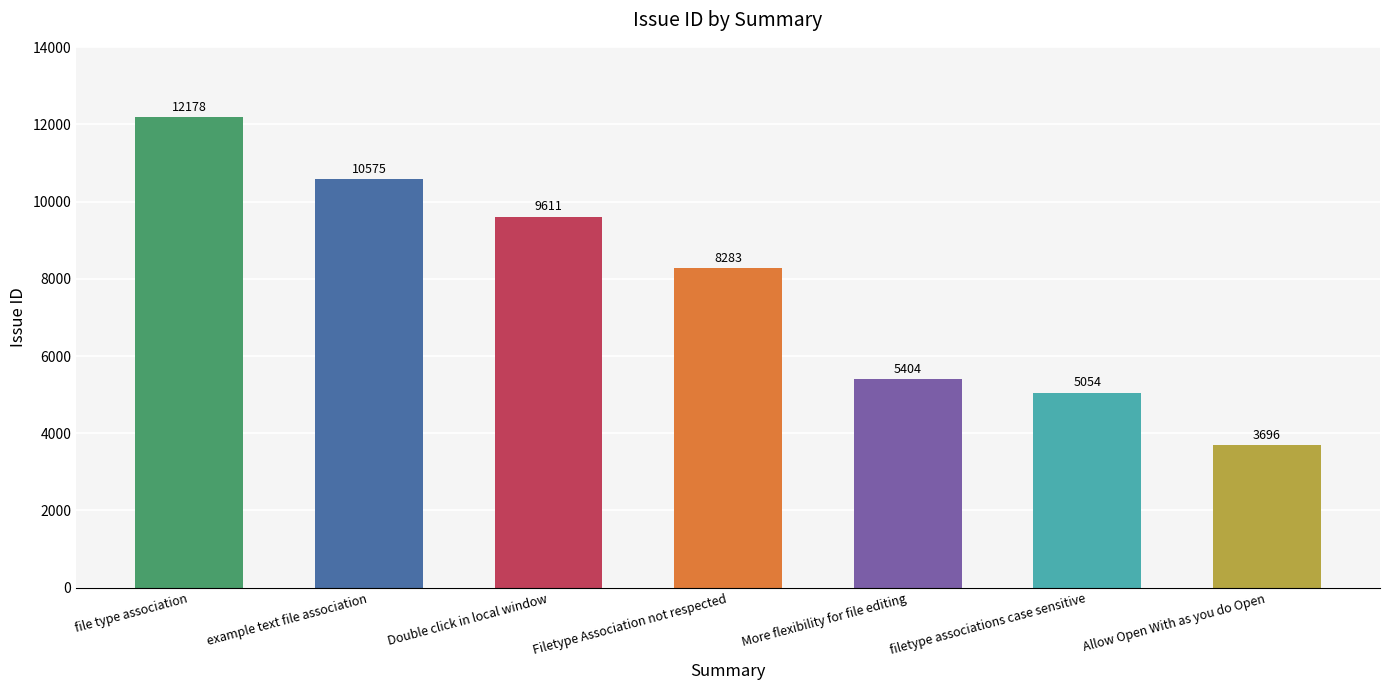

How many values are below 8283?

3